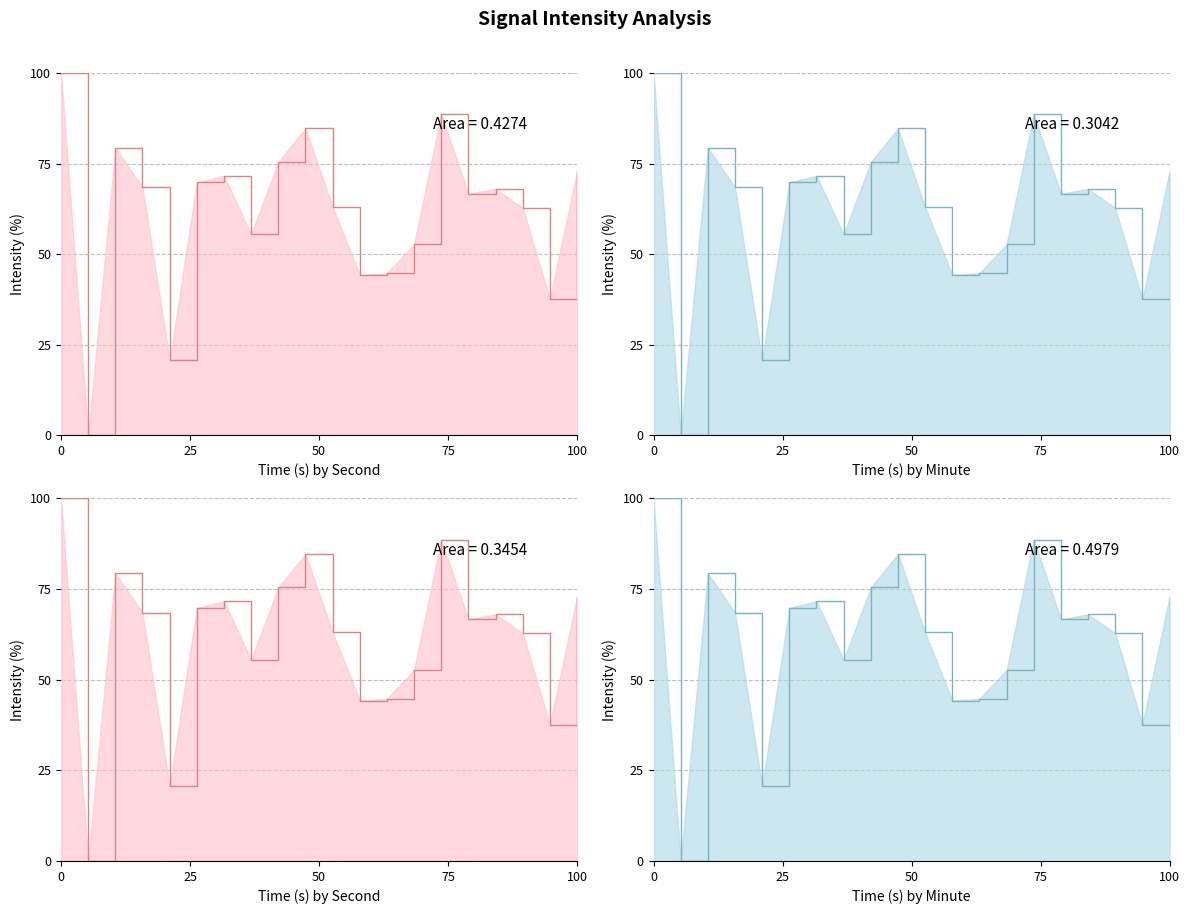

Rank the categories by value from lowest to highest.

2, 8, 36, 22, 24, 26, 14, 34, 20, 30, 32, 6, 10, 12, 38, 16, 4, 18, 28, 0